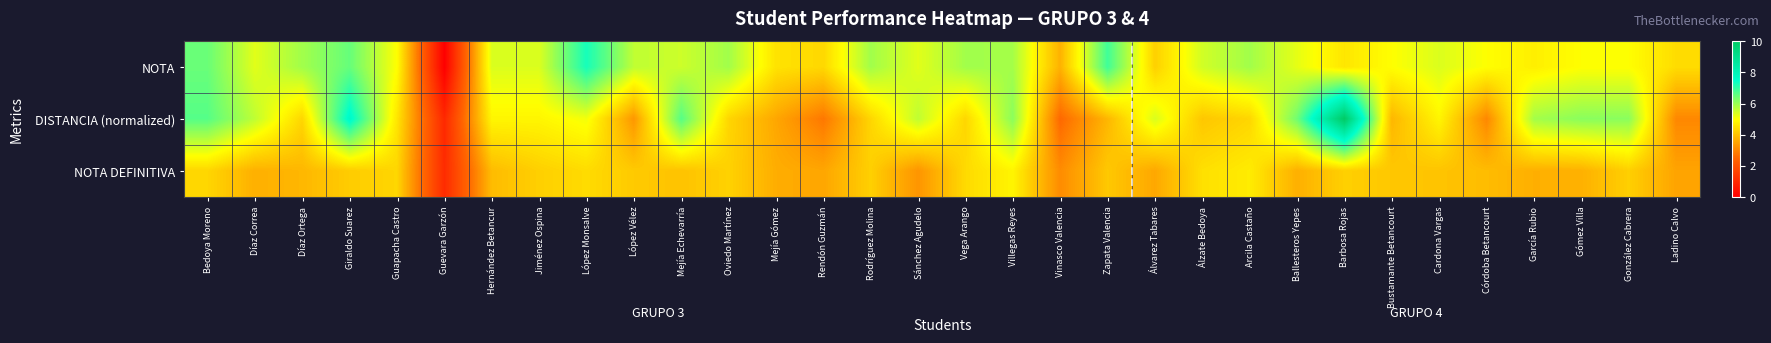

Reading left to right, what are all the values shown in this chart?

NOTA: Bedoya Moreno=6.5	Díaz Correa=5.3	Díaz Ortega=5.9	Giraldo Suarez=6.5	Guapacha Castro=5.0	Guevara Garzón=0.0	Hernández Betancur=5.4	Jiménez Ospina=5.4	López Monsalve=7.3	López Vélez=5.6	Mejía Echevarría=5.5	Oviedo Martínez=5.9	Mejía Gómez=4.5	Rendón Guzmán=4.4	Rodríguez Molina=5.9	Sánchez Agudelo=5.3	Vega Arango=5.9	Villegas Reyes=5.9	Vinasco Valencia=3.8	Zapata Valencia=6.9	Álvarez Tabares=4.2	Álzate Bedoya=5.5	Arcila Castaño=5.9	Ballesteros Yepes=5.2	Barbosa Rojas=4.6	Bustamante Betancourt=5.0	Cardona Vargas=5.4	Córdoba Betancourt=5.0	García Rubio=4.8	Gómez Villa=5.0	González Cabrera=5.0	Ladino Calvo=4.4
DISTANCIA (normalized): Bedoya Moreno=6.7	Díaz Correa=5.6	Díaz Ortega=4.3	Giraldo Suarez=7.7	Guapacha Castro=4.6	Guevara Garzón=1.0	Hernández Betancur=4.9	Jiménez Ospina=4.9	López Monsalve=5.1	López Vélez=3.3	Mejía Echevarría=6.7	Oviedo Martínez=4.3	Mejía Gómez=3.6	Rendón Guzmán=2.8	Rodríguez Molina=4.3	Sánchez Agudelo=5.6	Vega Arango=4.3	Villegas Reyes=6.1	Vinasco Valencia=2.5	Zapata Valencia=3.8	Álvarez Tabares=5.4	Álzate Bedoya=4.1	Arcila Castaño=4.3	Ballesteros Yepes=6.4	Barbosa Rojas=10.0	Bustamante Betancourt=3.8	Cardona Vargas=4.9	Córdoba Betancourt=3.1	García Rubio=5.9	Gómez Villa=6.1	González Cabrera=6.1	Ladino Calvo=3.1
NOTA DEFINITIVA: Bedoya Moreno=4.3	Díaz Correa=3.7	Díaz Ortega=3.8	Giraldo Suarez=4.2	Guapacha Castro=4.3	Guevara Garzón=1.1	Hernández Betancur=3.9	Jiménez Ospina=4.2	López Monsalve=4.4	López Vélez=4.1	Mejía Echevarría=4.0	Oviedo Martínez=4.3	Mejía Gómez=3.7	Rendón Guzmán=3.6	Rodríguez Molina=4.2	Sánchez Agudelo=3.3	Vega Arango=4.4	Villegas Reyes=4.8	Vinasco Valencia=3.1	Zapata Valencia=4.1	Álvarez Tabares=3.6	Álzate Bedoya=4.5	Arcila Castaño=4.7	Ballesteros Yepes=3.7	Barbosa Rojas=4.2	Bustamante Betancourt=4.1	Cardona Vargas=4.0	Córdoba Betancourt=3.9	García Rubio=3.7	Gómez Villa=3.7	González Cabrera=4.2	Ladino Calvo=3.5